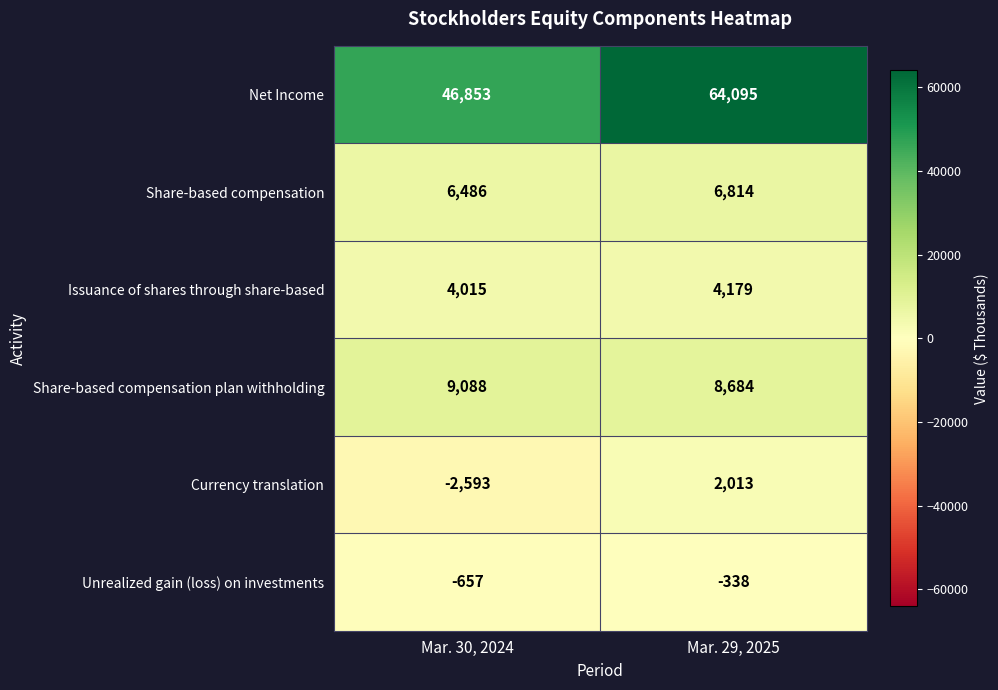

Count the number of data series in this chart.

6